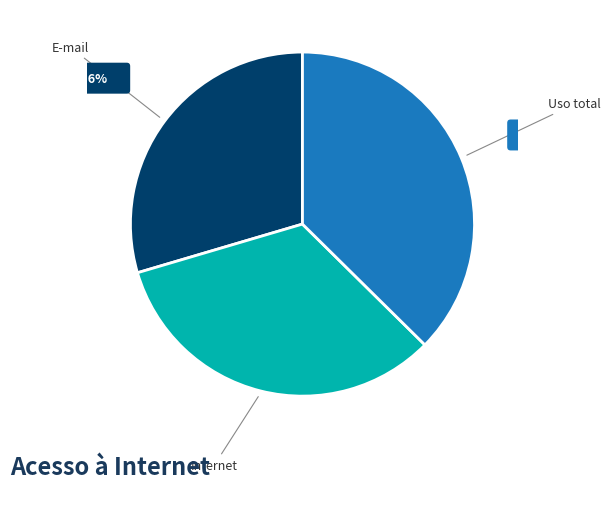

How many segments does this pie chart have?

3